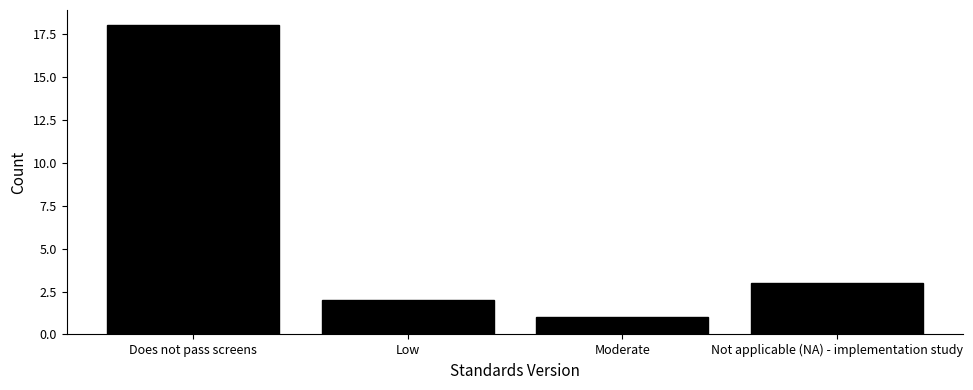

Reading left to right, transcribe all the data shown in this chart.

18	2	1	3